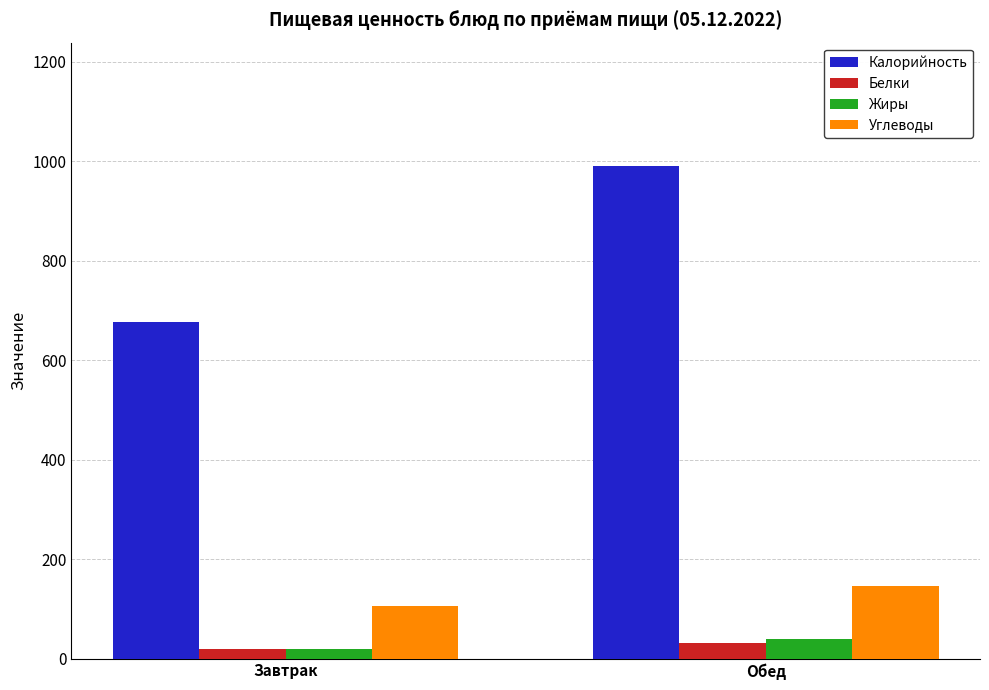

Which series has the largest range (max minus min)?

Калорийность